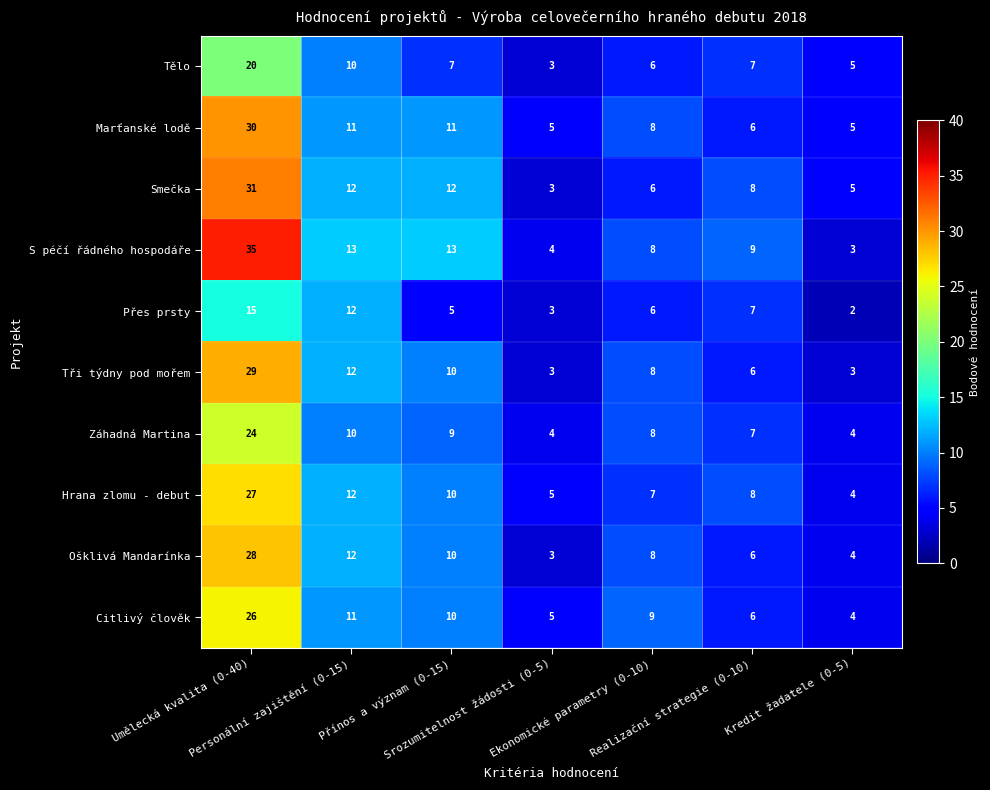

At which category is the sum across all series the highest?

Umělecká kvalita (0-40)